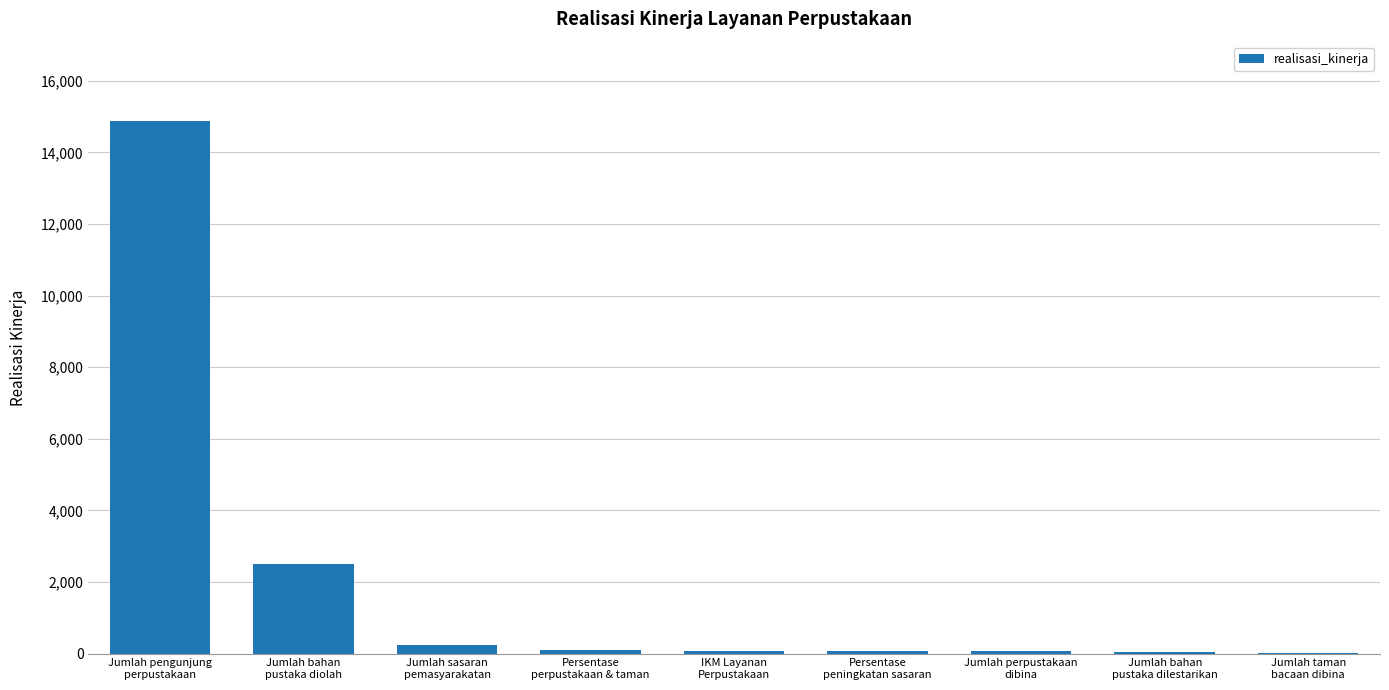

What is the maximum value shown in the chart?

14865.0